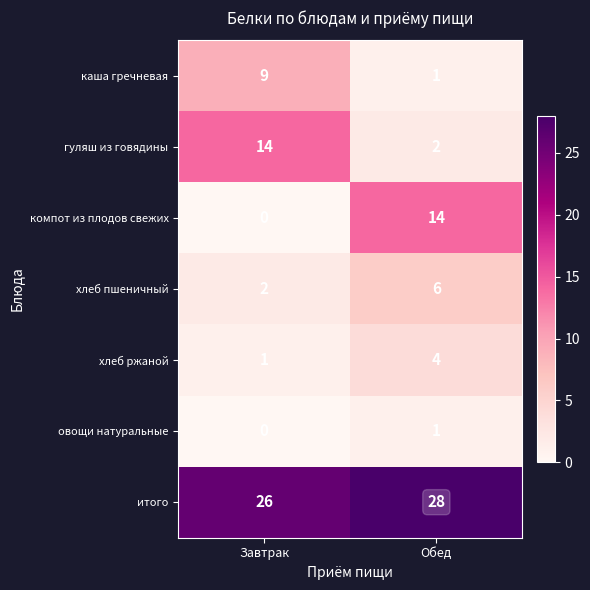

What is the difference between the maximum and minimum values in the компот из плодов свежих series?

14